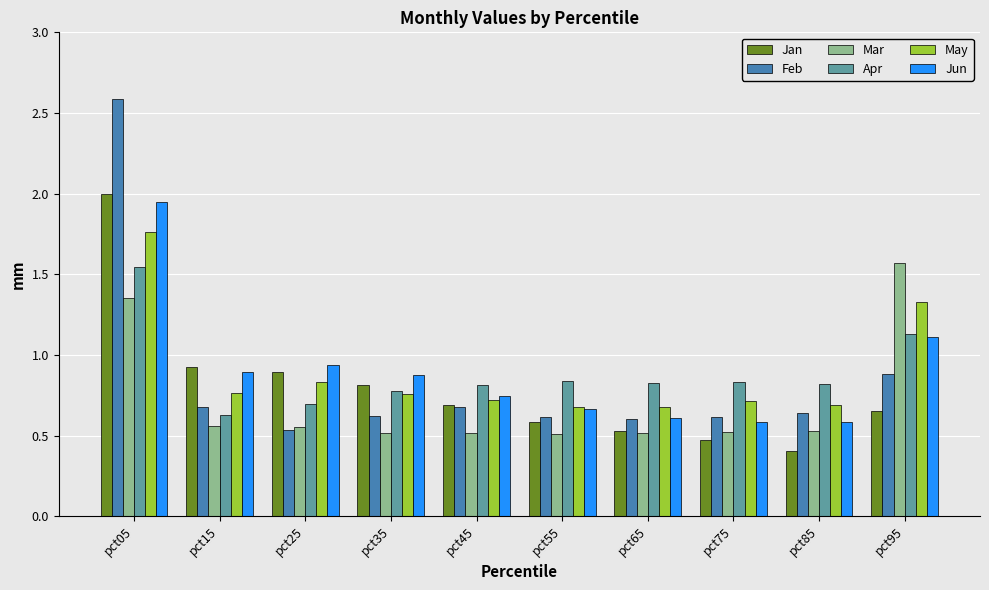

What is the total value across all series at pct05?

11.2